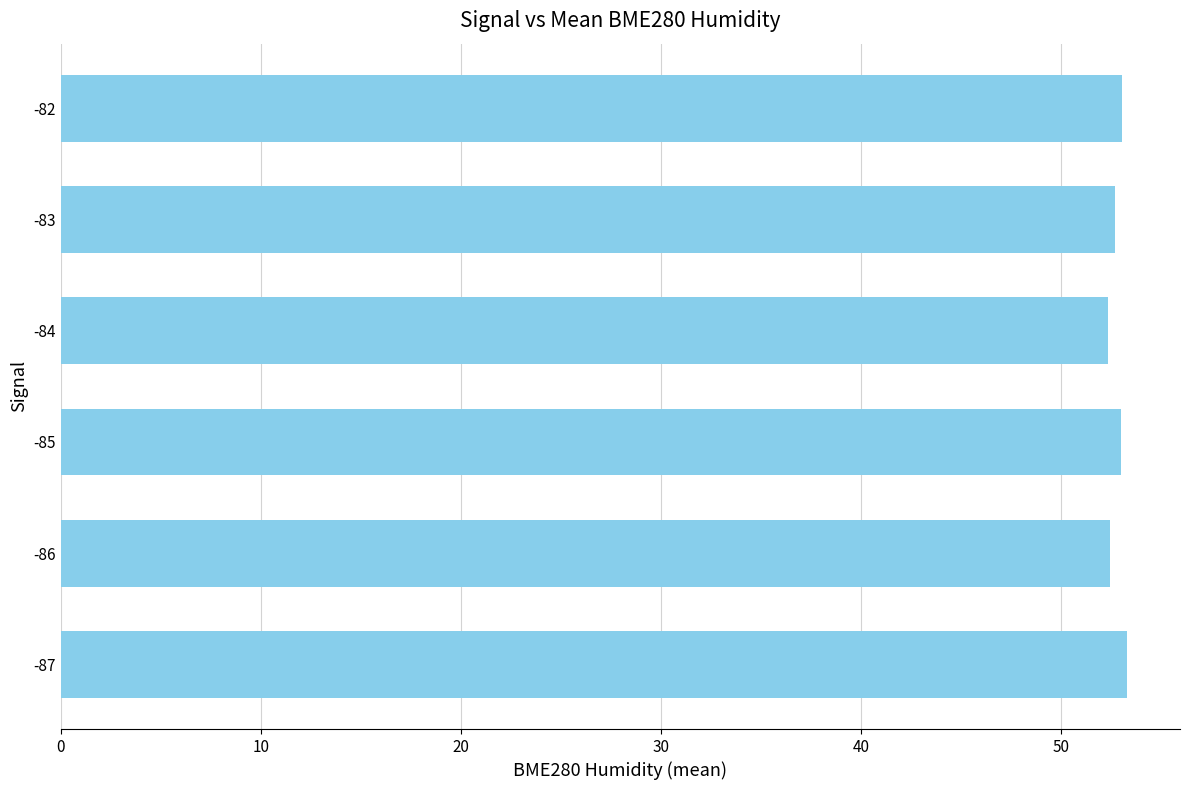

What is the minimum value shown in the chart?

52.3